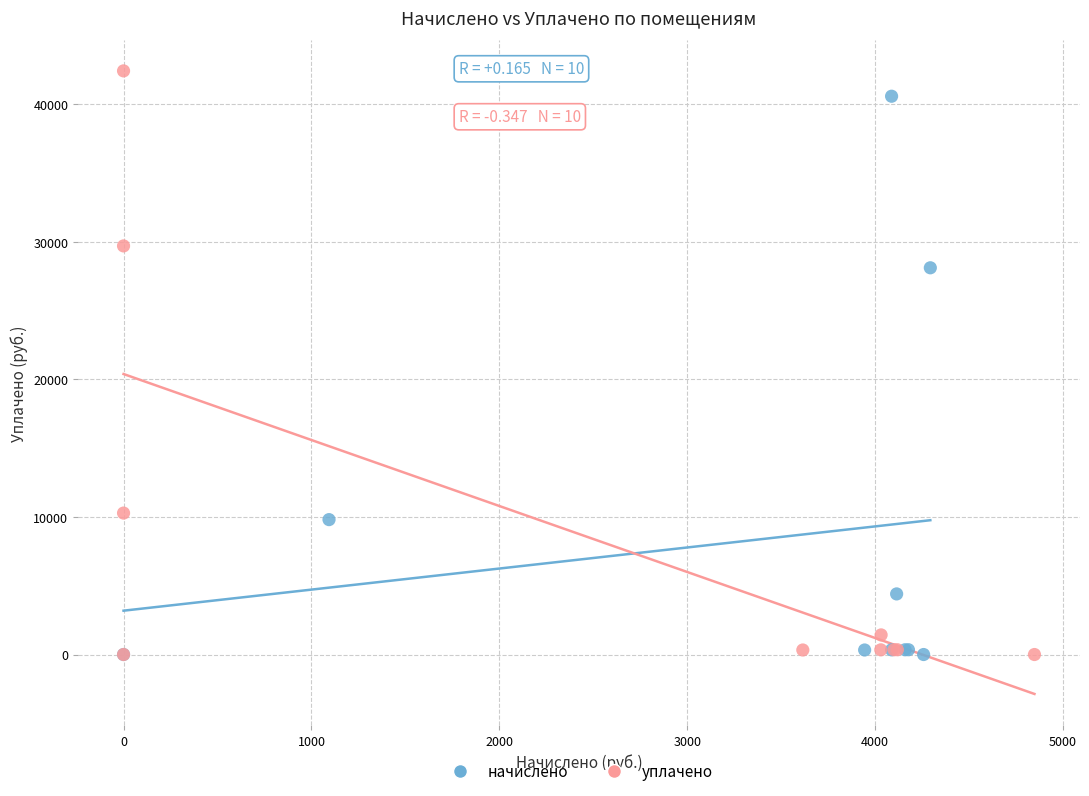

Which series has the widest spread of Y values?

уплачено